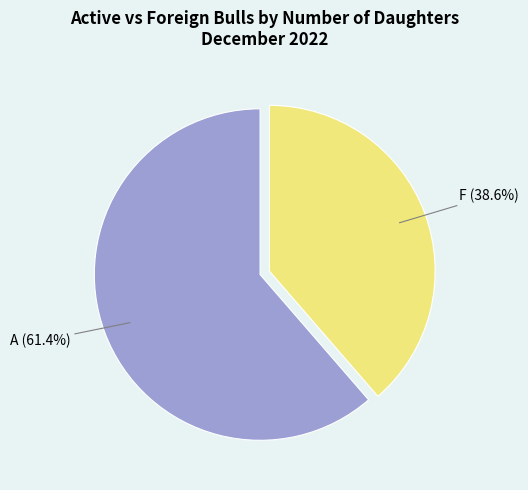

Is there any slice that represents more than half of the pie?

Yes